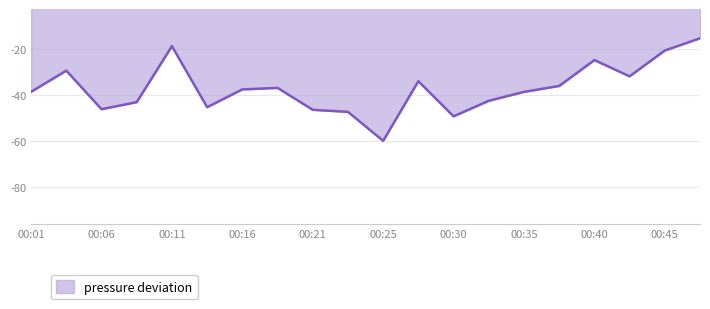

What is the maximum value shown in the chart?

-15.4